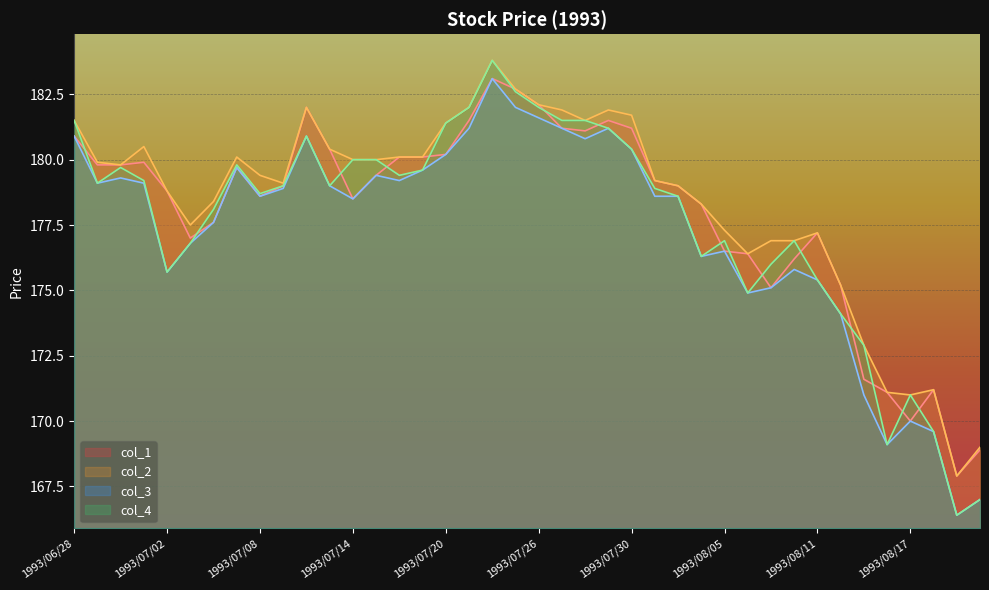

True or false: col_4 and col_1 intersect in this chart.

True